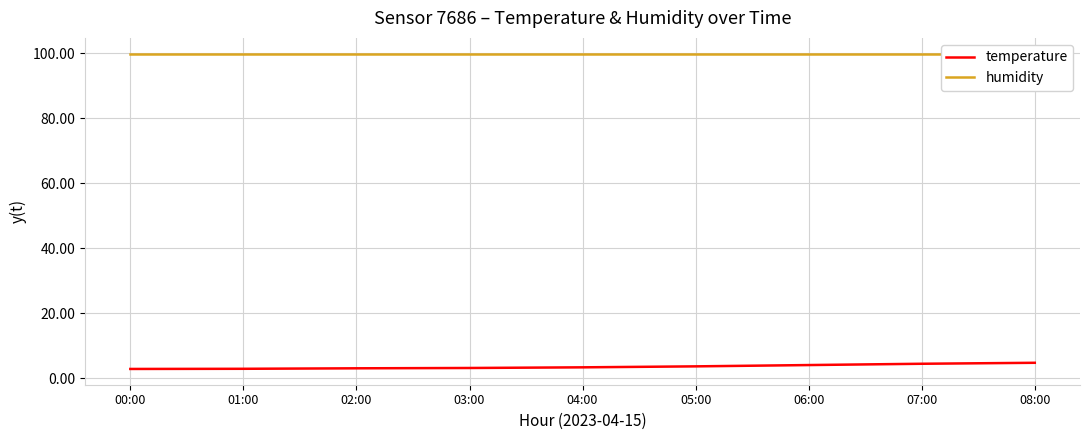

Reading left to right, list all the values displayed in this chart.

temperature: 00:00=2.8	01:00=2.9	02:00=3.0	03:00=3.1	04:00=3.3	05:00=3.6	06:00=4.0	07:00=4.4	08:00=4.7
humidity: 00:00=99.9	01:00=99.9	02:00=99.9	03:00=99.9	04:00=99.9	05:00=99.9	06:00=99.9	07:00=99.9	08:00=99.9